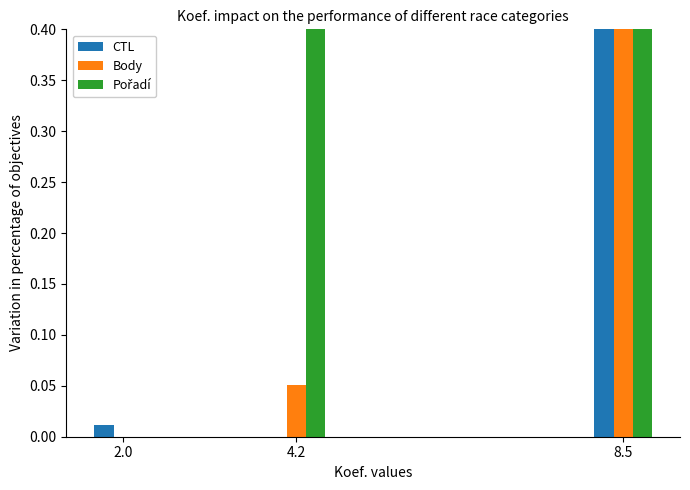

What is the difference between the maximum and minimum values in the Body series?

1.0